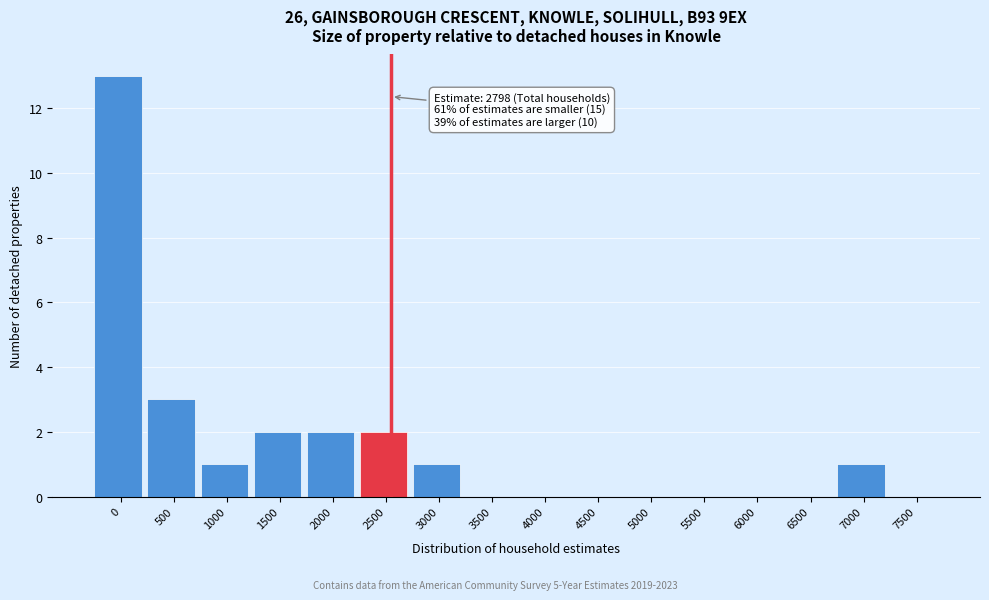

Reading left to right, list all the values displayed in this chart.

0=13	500=3	1000=1	1500=2	2000=2	2500=2	3000=1	3500=0	4000=0	4500=0	5000=0	5500=0	6000=0	6500=0	7000=1	7500=0